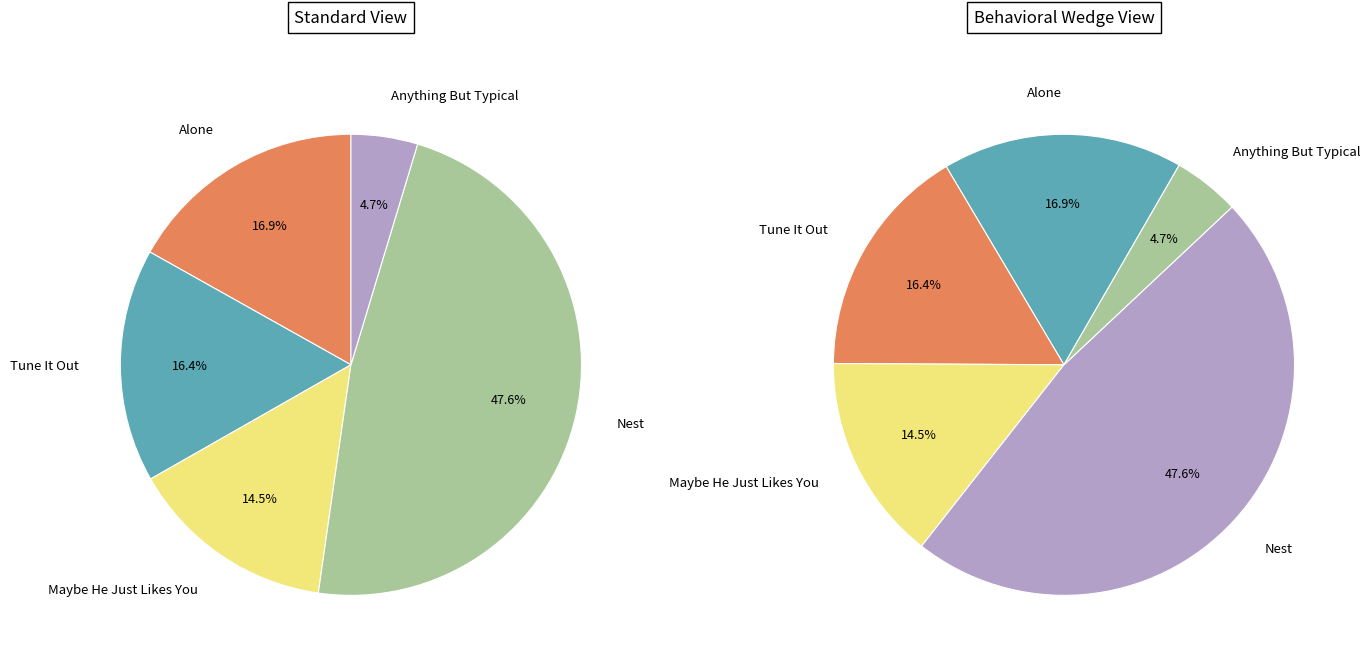

How many slices are in this pie chart?

5